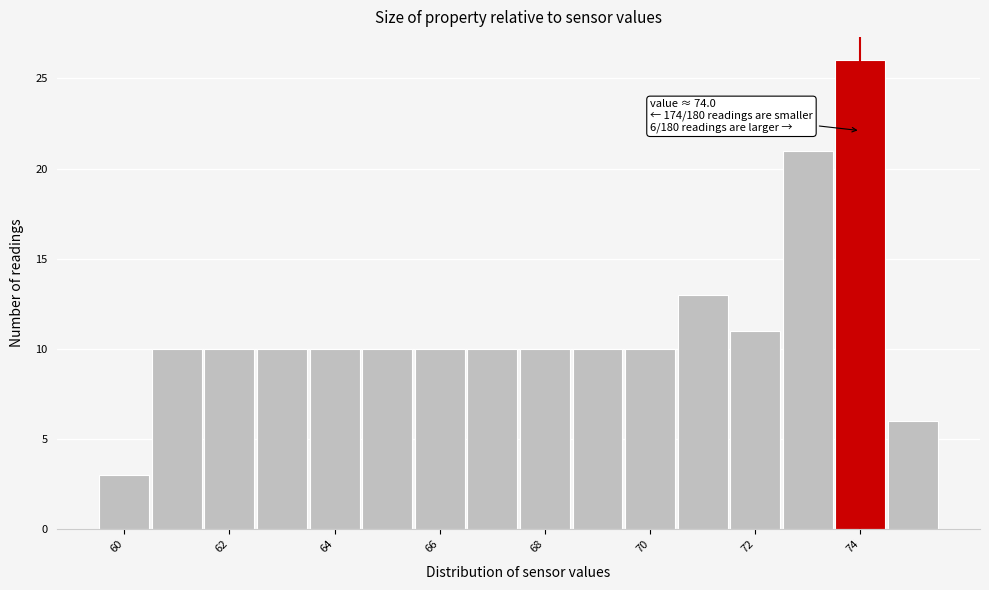

Over which range of the x-axis is the bar tallest?

73.5 to 74.5